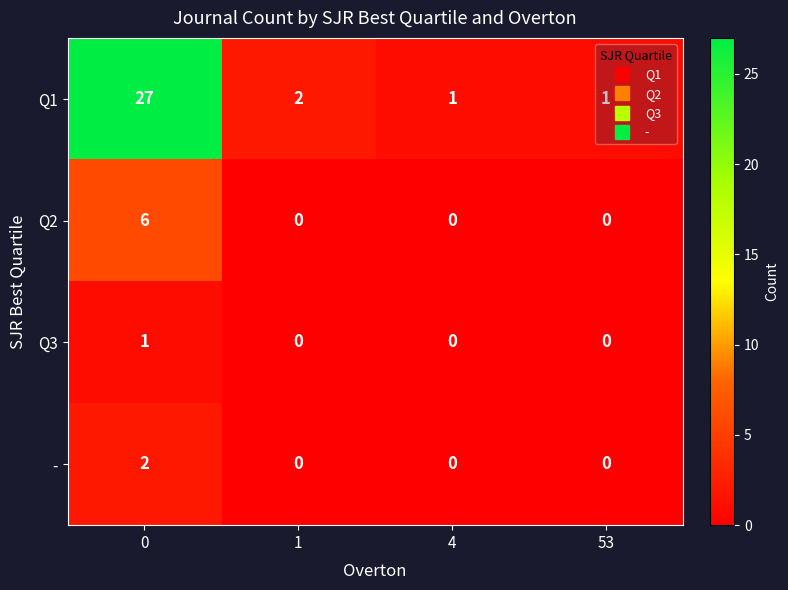

True or false: Q2 has a value of 0 at 53.

True